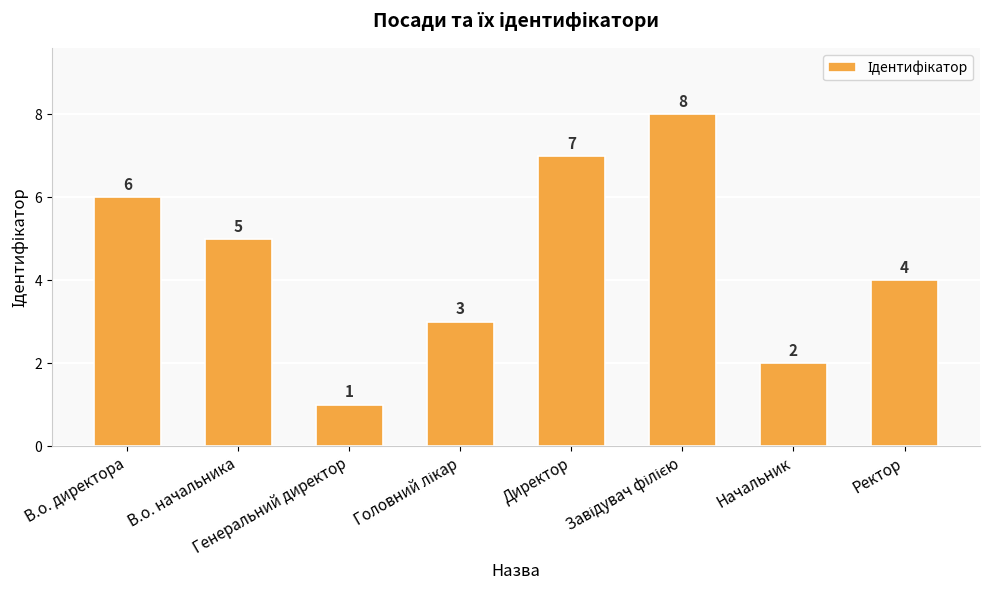

What is the difference between the maximum and second lowest values?

6